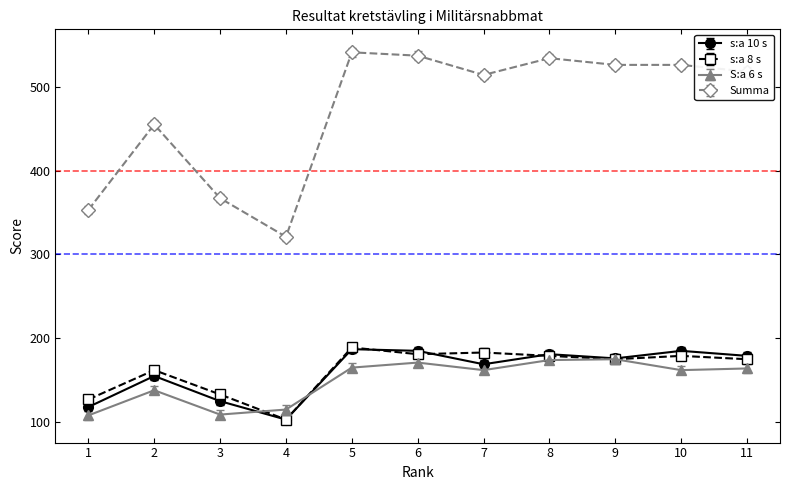

Between 3 and 10, which series saw the biggest shift?

Summa